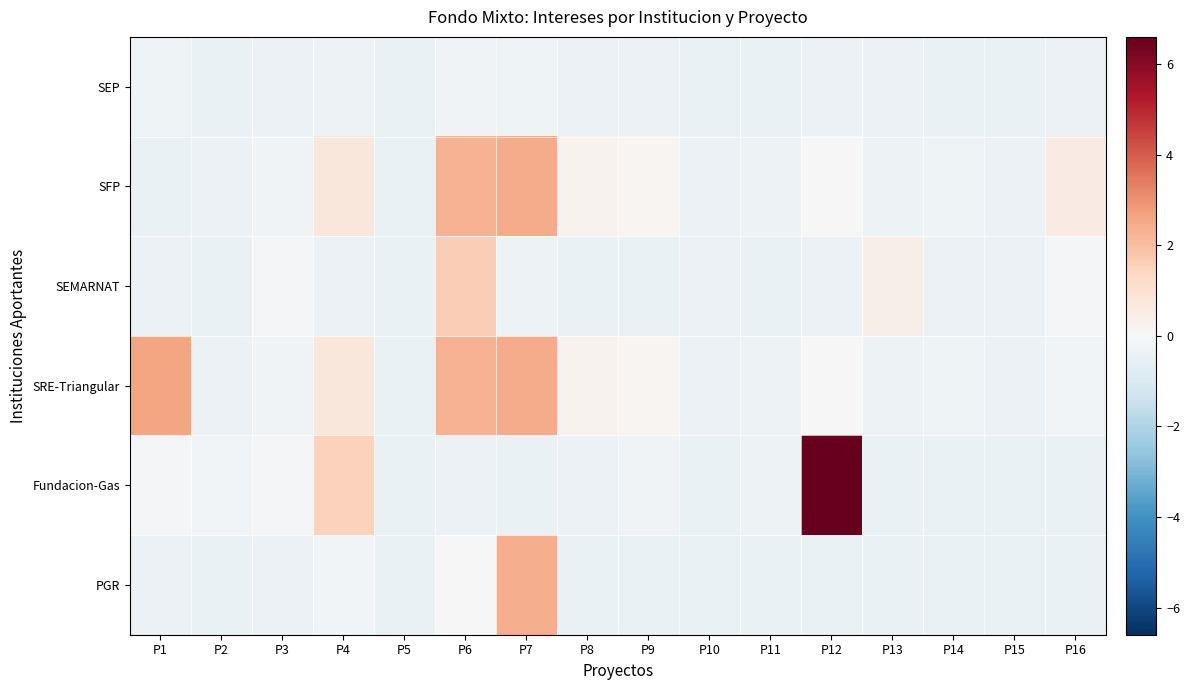

How many distinct data groups are displayed?

6